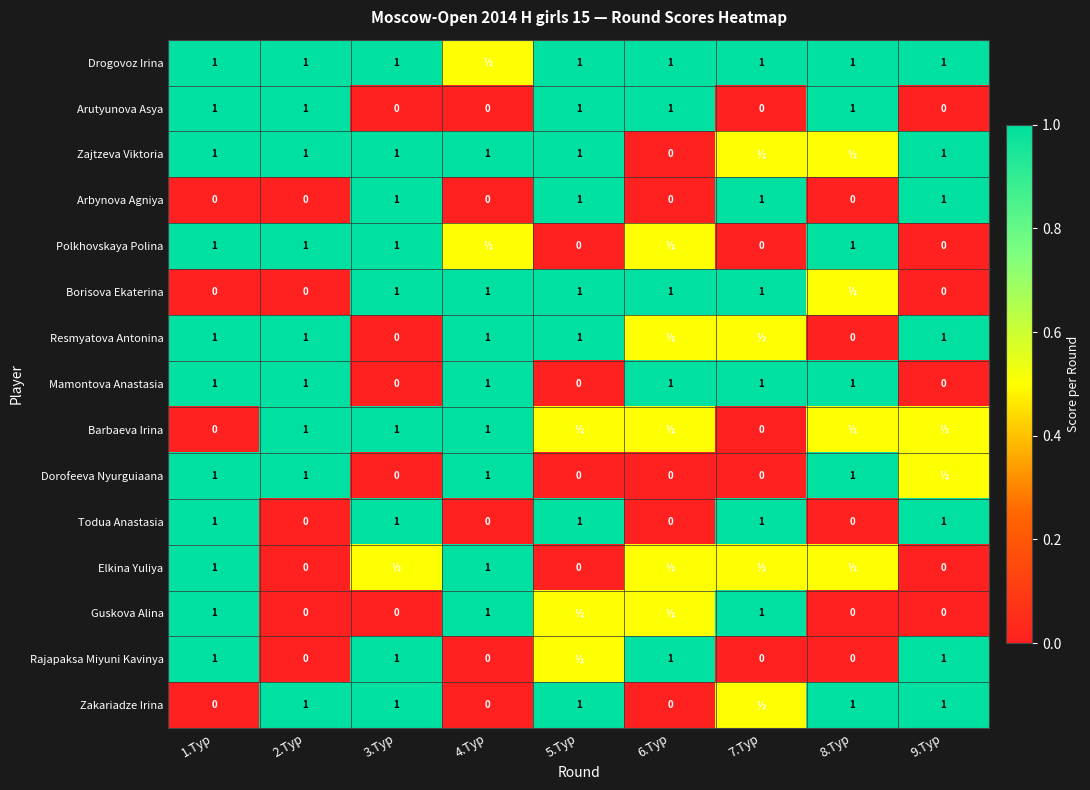

True or false: Borisova Ekaterina has a value of 1.0 at 6.Тур.

True